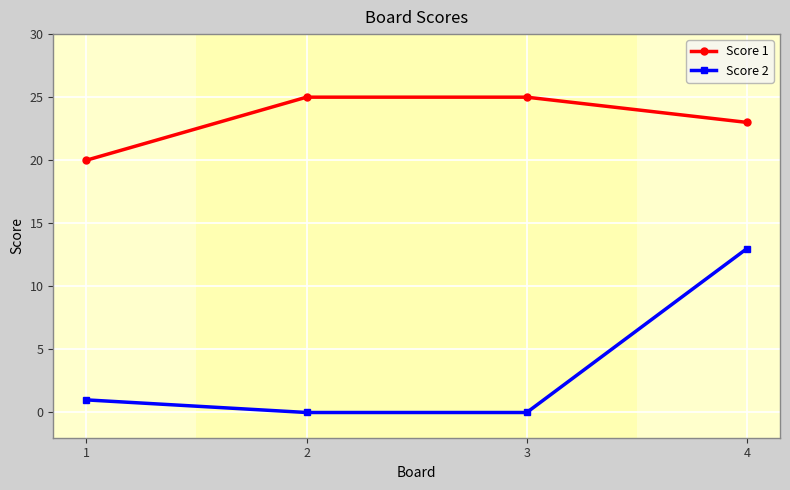

At how many categories does at least one series exceed 10?

4